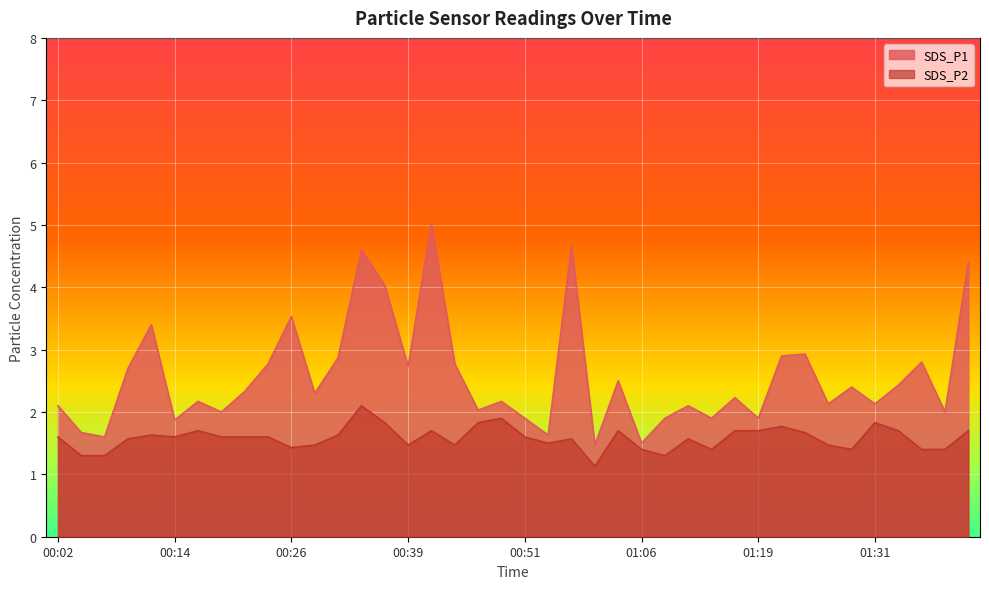

What is the value of the SDS_P1 point at the 24th from the left?

1.5